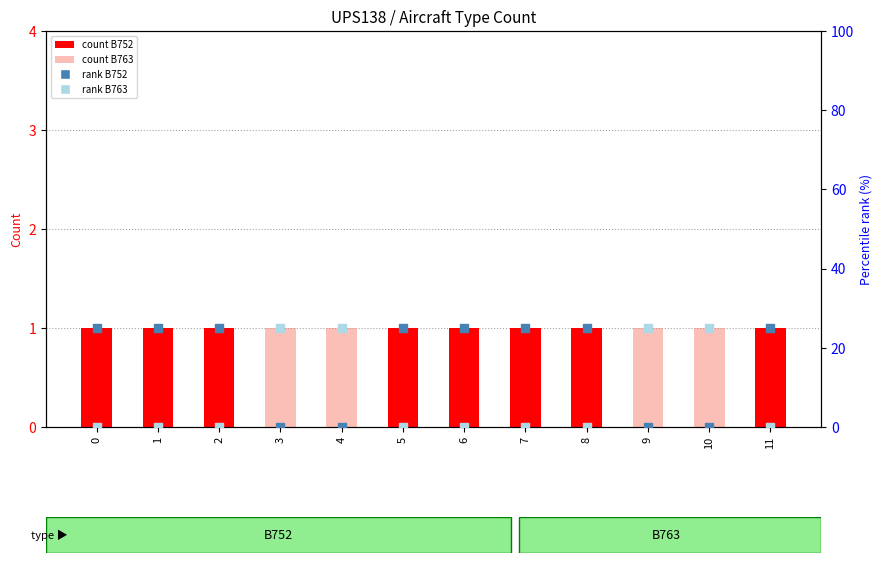

Which series reaches the maximum Y coordinate?

B752 rank